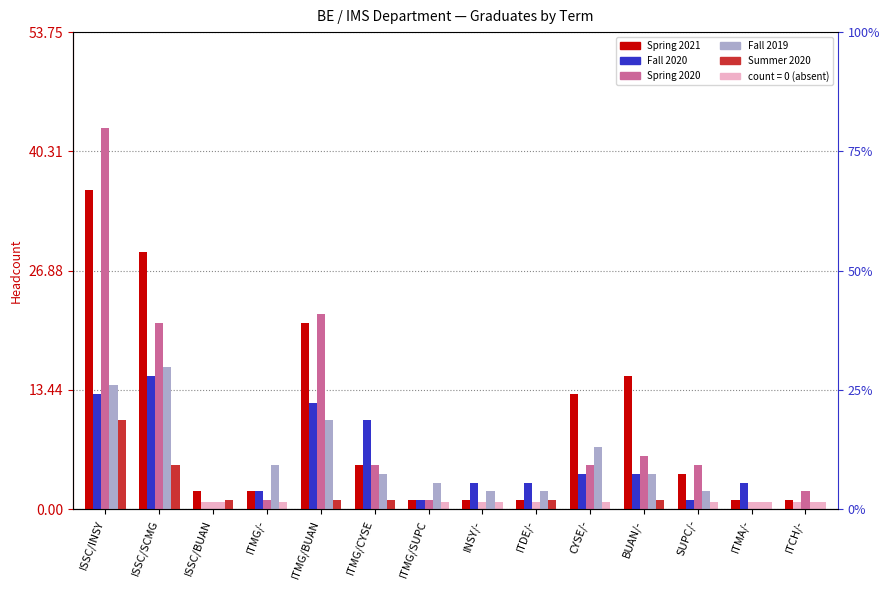

The Fall 2020 series shows 2 at ITDE/-. True or false?

False